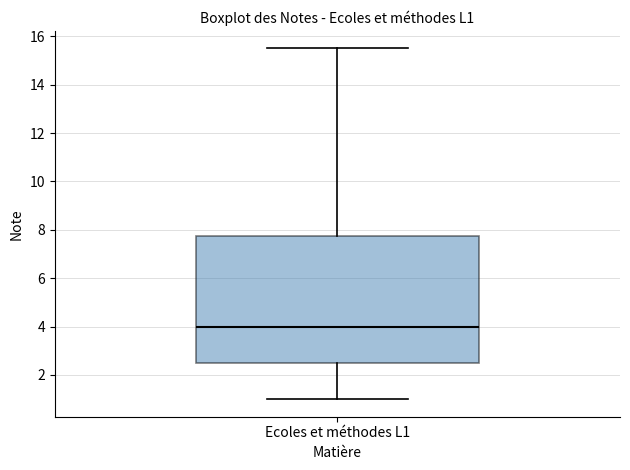

Read this box plot against the y-axis: the position of the median line, the range covered by the box, and the ends of both whiskers. The values are not printed on the chart, so give them approximately, as read against the axis.

median 4.0, box 2.6 to 7.8, whiskers 1.0 to 15.6